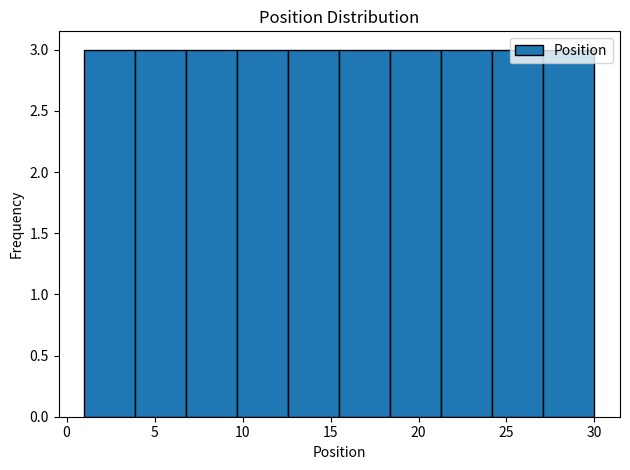

How tall is the bar that spans 24.2 to 27.1 on the x-axis? Neither the bar edges nor the heights are printed on the chart, so give them approximately, as read against the axes.

3